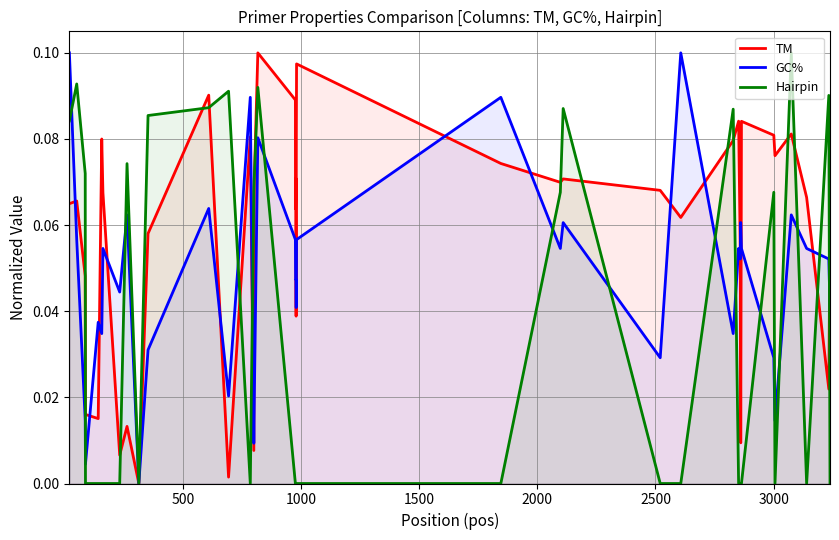

Which series has the largest total across all categories?

TM